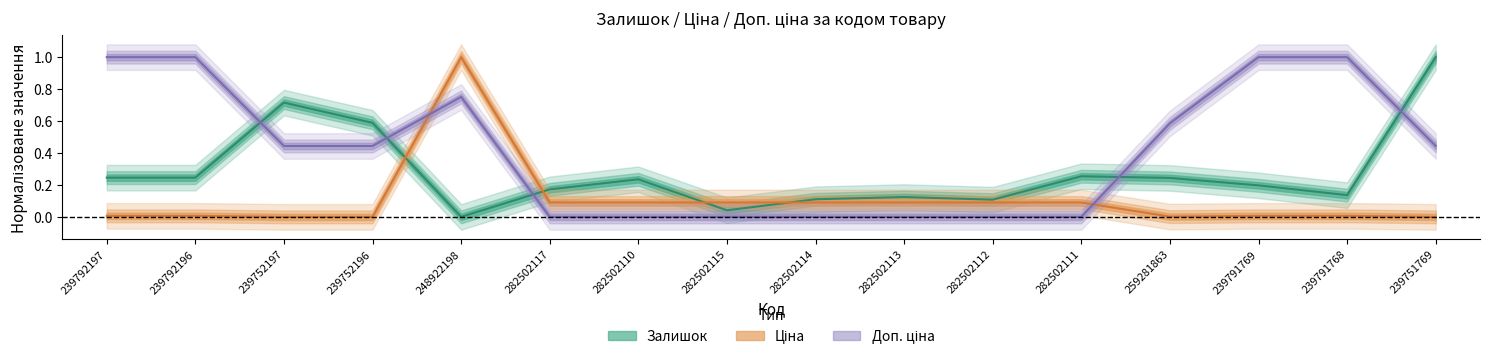

At how many categories does at least one series exceed 0?

16